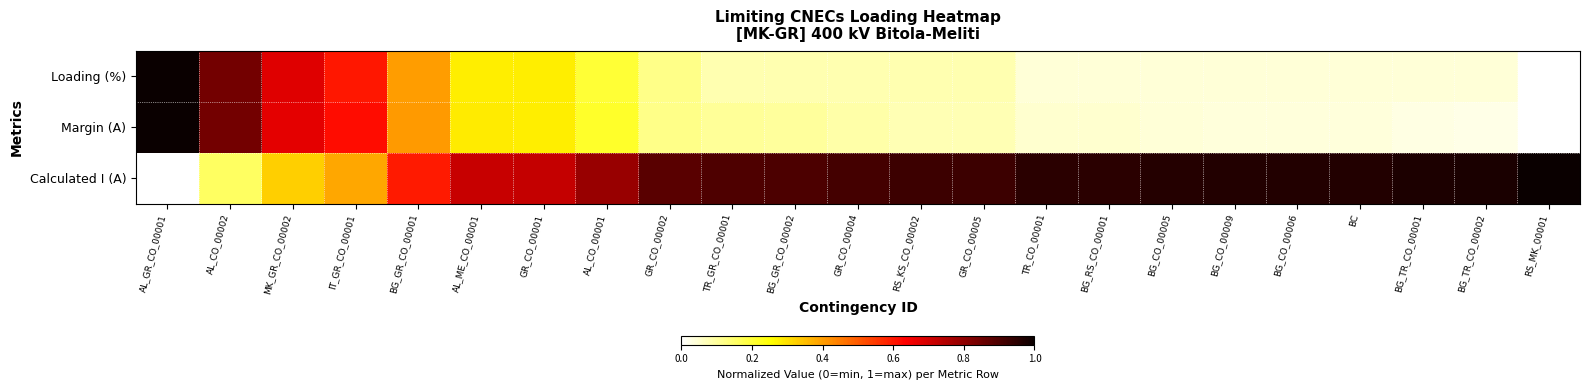

Reading left to right, list all the values displayed in this chart.

Loading (%): AL_GR_CO_00001=1.0	AL_CO_00002=0.8	MK_GR_CO_00002=0.7	IT_GR_CO_00001=0.6	BG_GR_CO_00001=0.4	AL_ME_CO_00001=0.3	GR_CO_00001=0.3	AL_CO_00001=0.2	GR_CO_00002=0.1	TR_GR_CO_00001=0.1	BG_GR_CO_00002=0.1	GR_CO_00004=0.1	RS_KS_CO_00002=0.1	GR_CO_00005=0.1	TR_CO_00001=0.0	BG_RS_CO_00001=0.0	BG_CO_00005=0.0	BG_CO_00009=0.0	BG_CO_00006=0.0	BC=0.0	BG_TR_CO_00001=0.0	BG_TR_CO_00002=0.0	RS_MK_00001=0.0
Margin (A): AL_GR_CO_00001=1.0	AL_CO_00002=0.8	MK_GR_CO_00002=0.7	IT_GR_CO_00001=0.6	BG_GR_CO_00001=0.4	AL_ME_CO_00001=0.3	GR_CO_00001=0.3	AL_CO_00001=0.2	GR_CO_00002=0.1	TR_GR_CO_00001=0.1	BG_GR_CO_00002=0.1	GR_CO_00004=0.1	RS_KS_CO_00002=0.1	GR_CO_00005=0.1	TR_CO_00001=0.1	BG_RS_CO_00001=0.0	BG_CO_00005=0.0	BG_CO_00009=0.0	BG_CO_00006=0.0	BC=0.0	BG_TR_CO_00001=0.0	BG_TR_CO_00002=0.0	RS_MK_00001=0.0
Calculated I (A): AL_GR_CO_00001=0.0	AL_CO_00002=0.2	MK_GR_CO_00002=0.3	IT_GR_CO_00001=0.4	BG_GR_CO_00001=0.6	AL_ME_CO_00001=0.7	GR_CO_00001=0.7	AL_CO_00001=0.8	GR_CO_00002=0.9	TR_GR_CO_00001=0.9	BG_GR_CO_00002=0.9	GR_CO_00004=0.9	RS_KS_CO_00002=0.9	GR_CO_00005=0.9	TR_CO_00001=0.9	BG_RS_CO_00001=1.0	BG_CO_00005=1.0	BG_CO_00009=1.0	BG_CO_00006=1.0	BC=1.0	BG_TR_CO_00001=1.0	BG_TR_CO_00002=1.0	RS_MK_00001=1.0